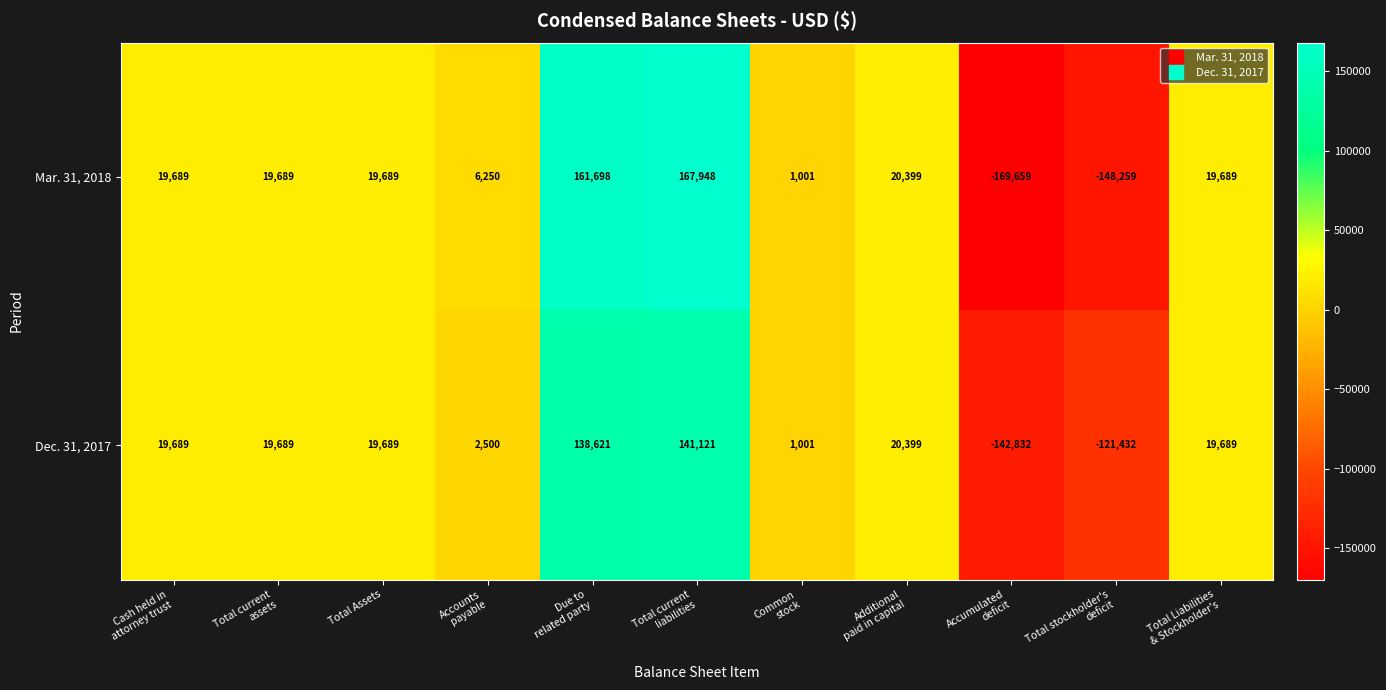

Which series has the widest spread of values?

Mar. 31, 2018